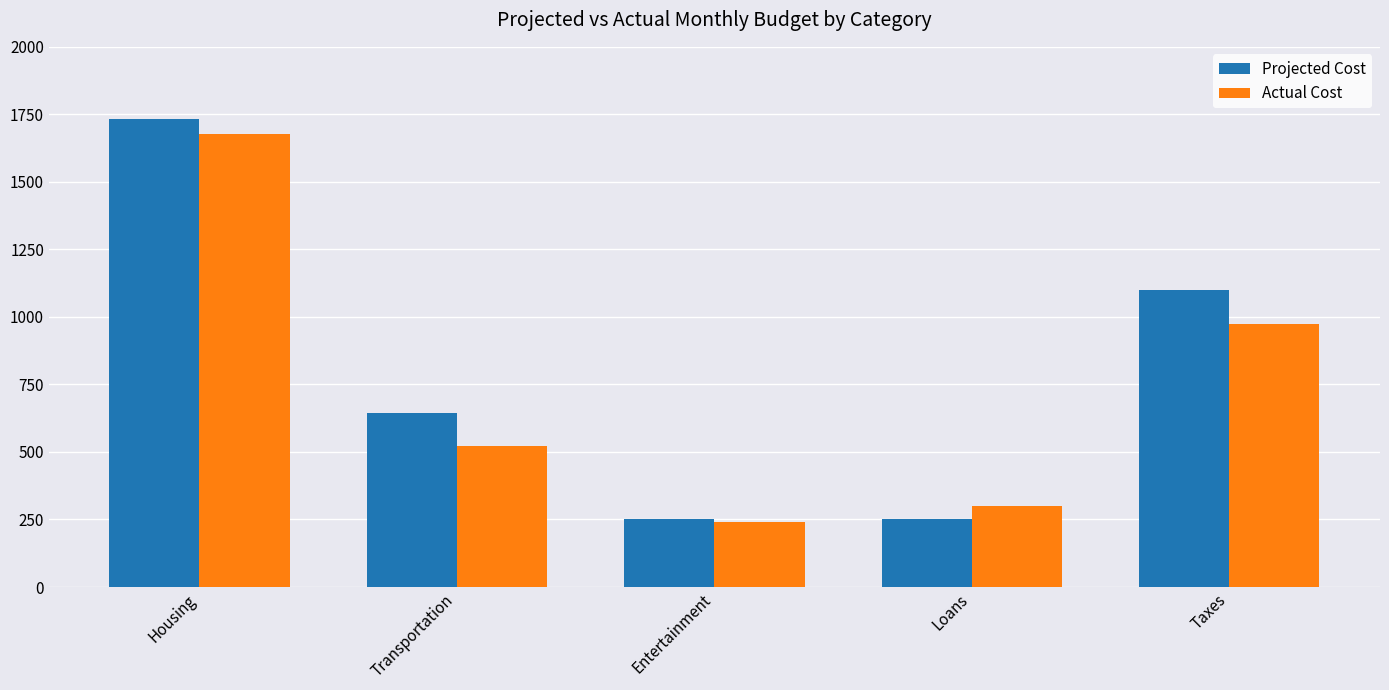

Does the chart contain stacked bars?

No